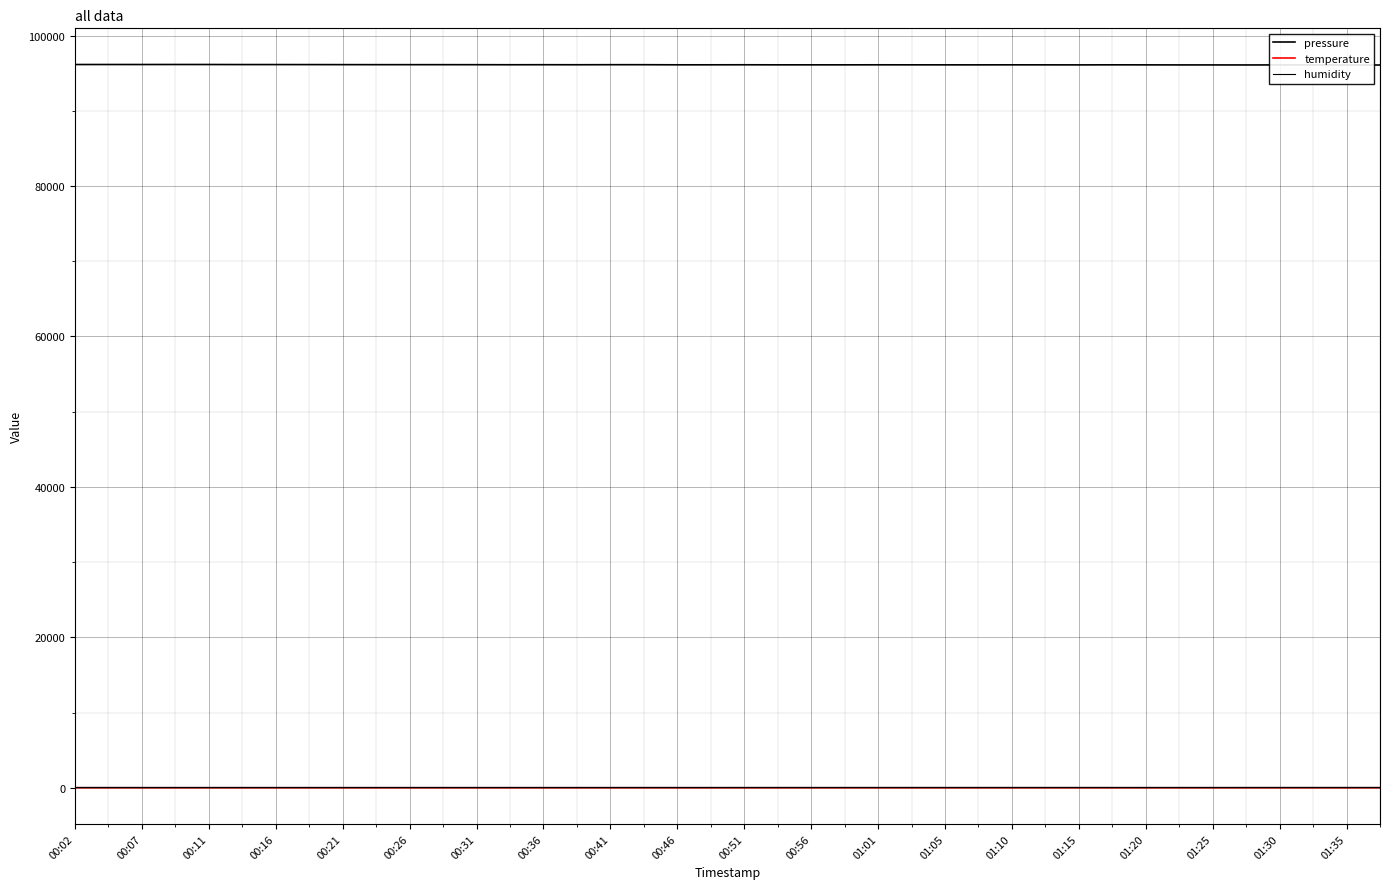

How many lines are shown in the chart?

3